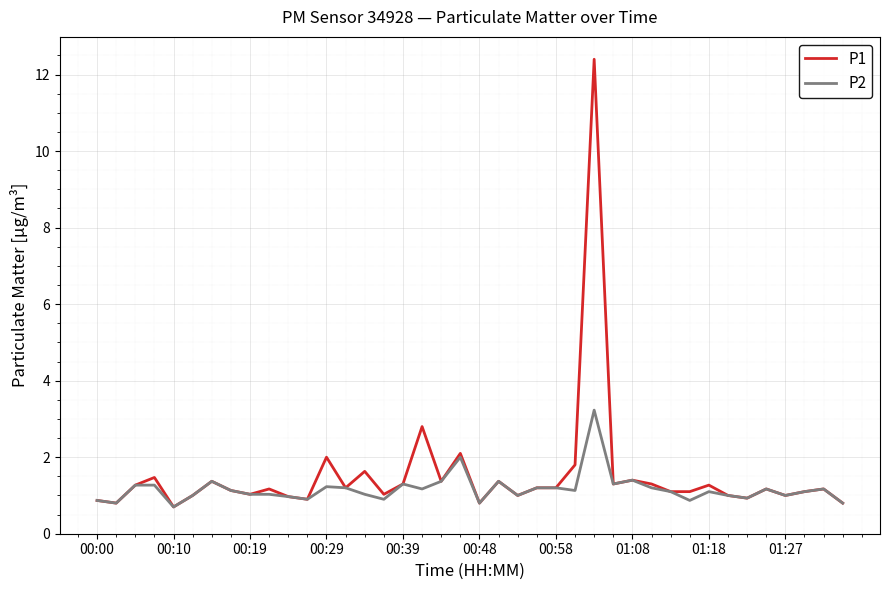

Which series has the largest range (max minus min)?

P1